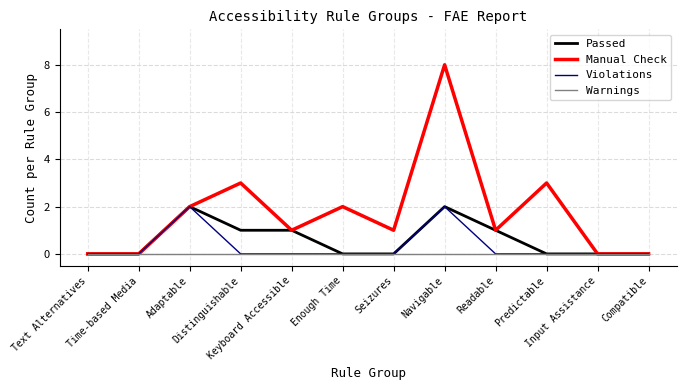

Which series has the largest total across all categories?

Manual Check